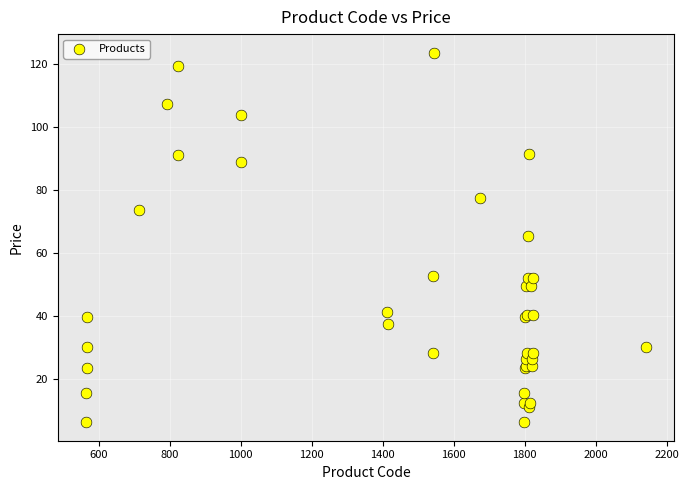

What Y value in the scatter plot is closest to 64?

65.3